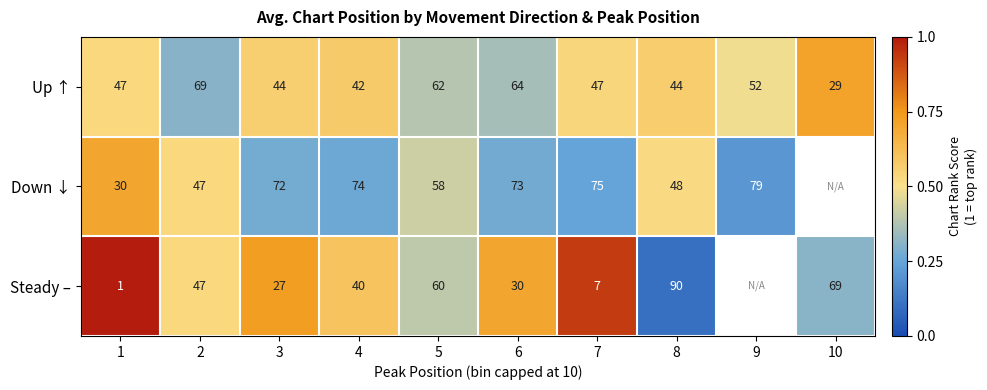

At which category is the sum across all series the highest?

1